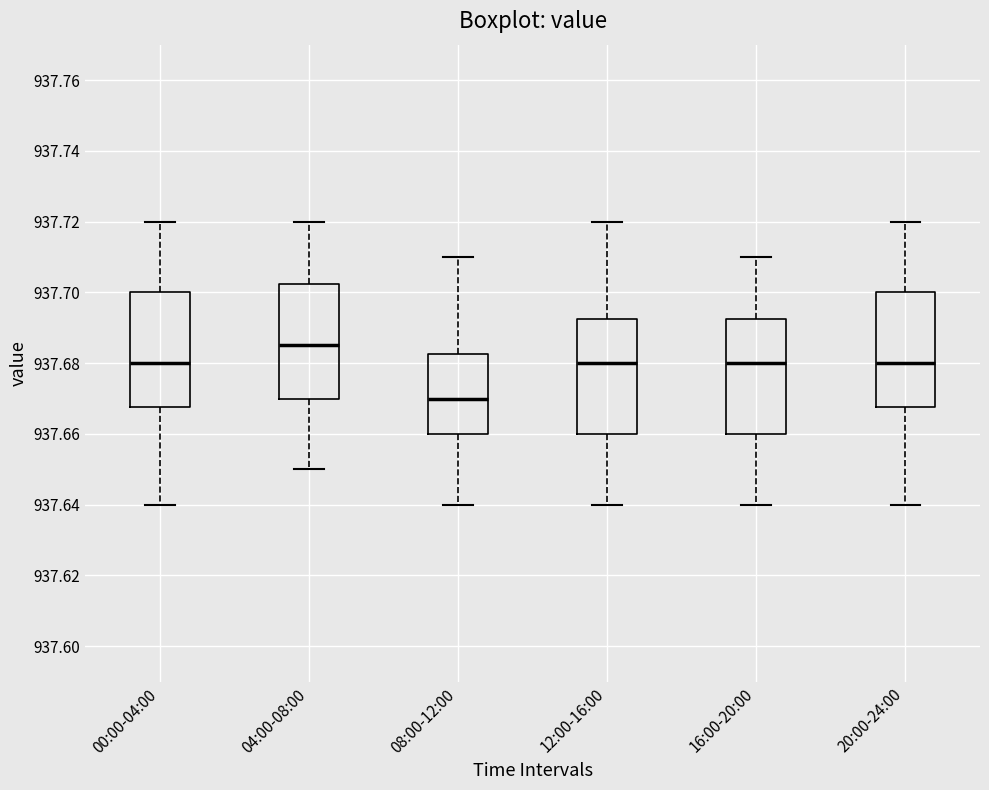

Which box's median line is the lowest?

08:00-12:00